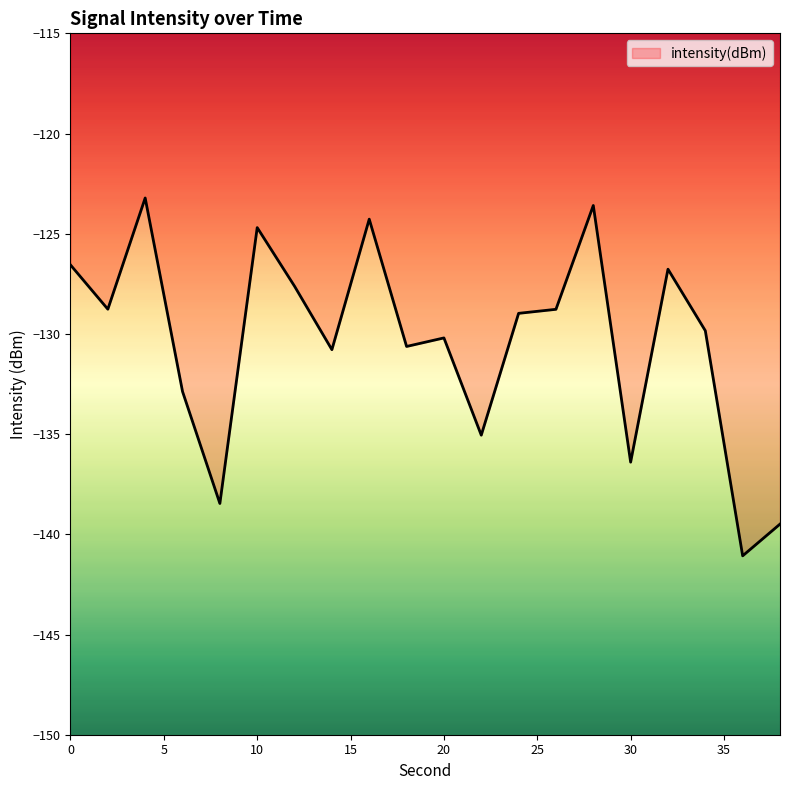

What is the minimum value shown in the chart?

-141.1